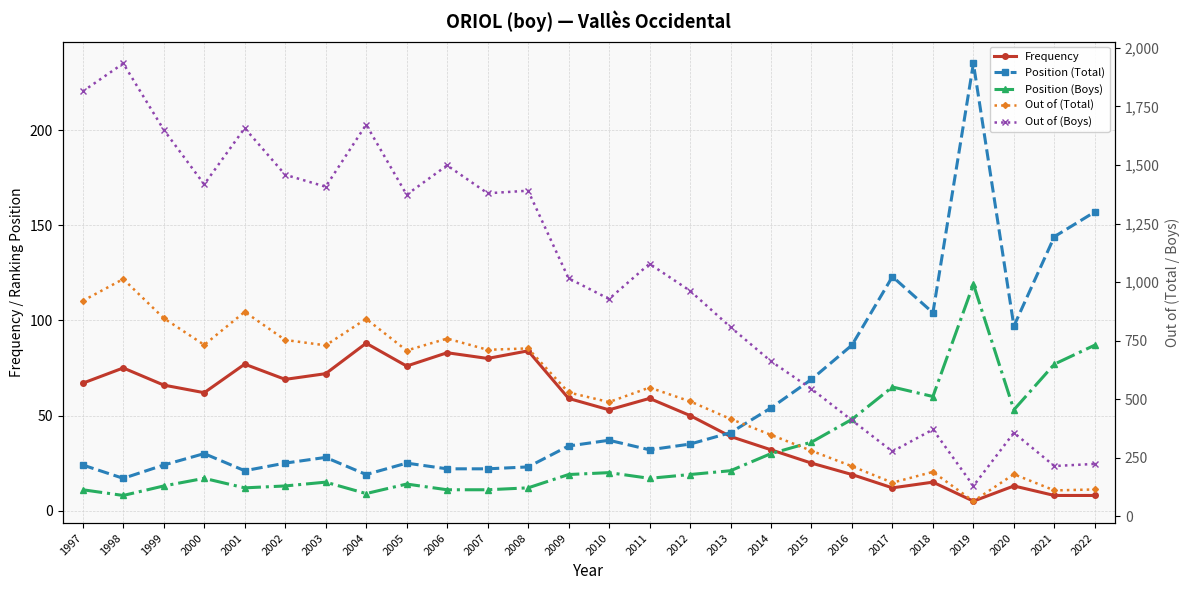

Is the value of Position (Total) at 2017 greater than the value of Position (Boys) at 2009?

Yes